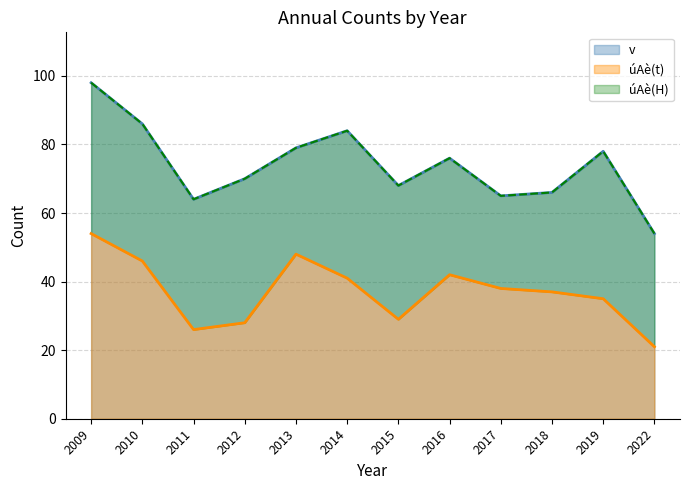

Which category has the highest value in the úAè(t) series?

2009